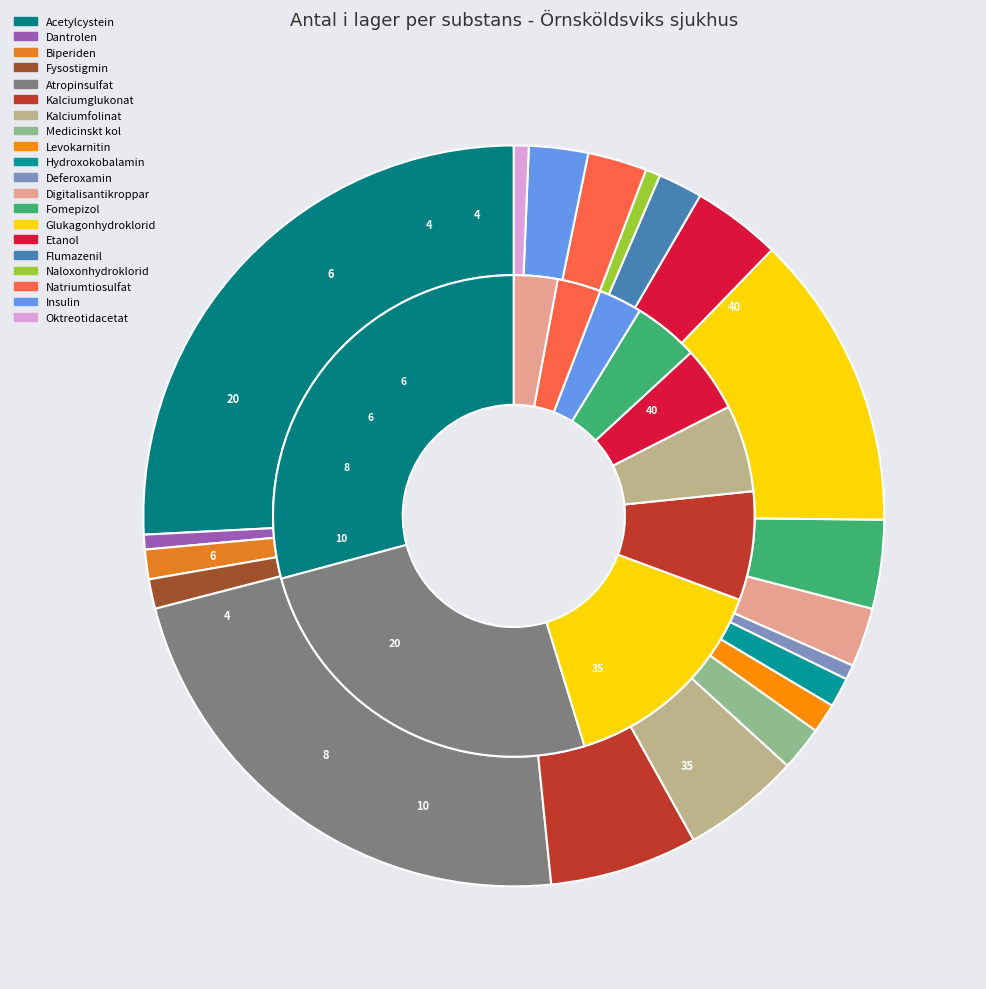

Is the sum of Glukagonhydroklorid and Oktreotidacetat greater than half?

No